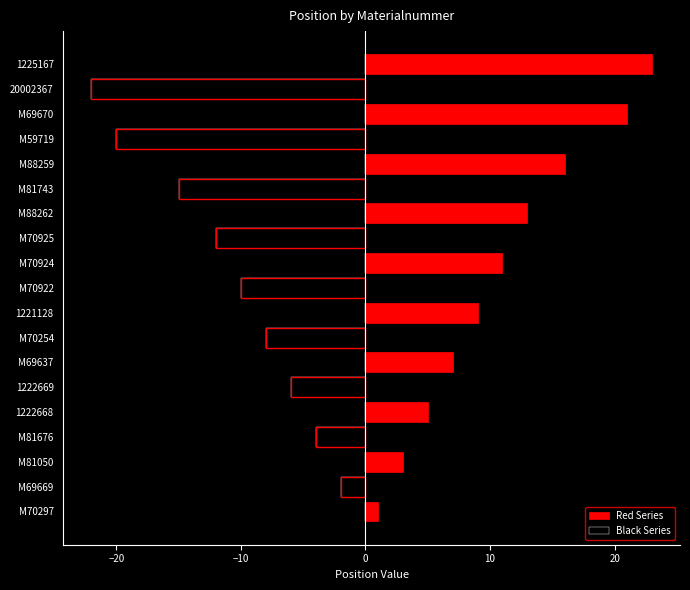

The value of Red Series at M81743 is 7. True or false?

False